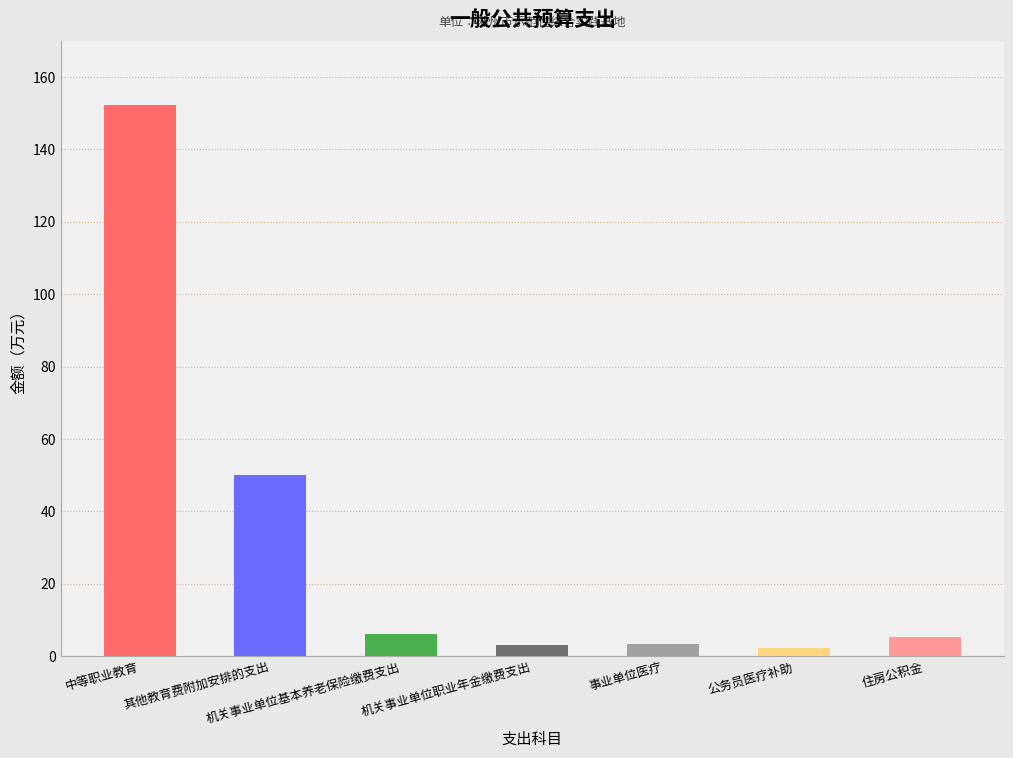

What is the difference between the maximum and minimum values?

150.1